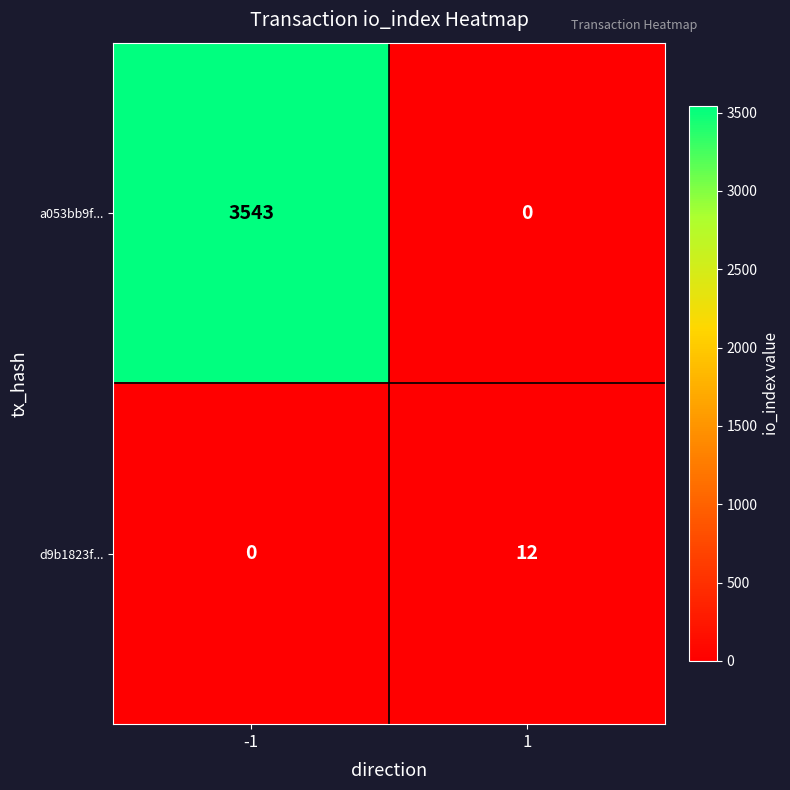

What is the maximum value shown in the chart?

3543